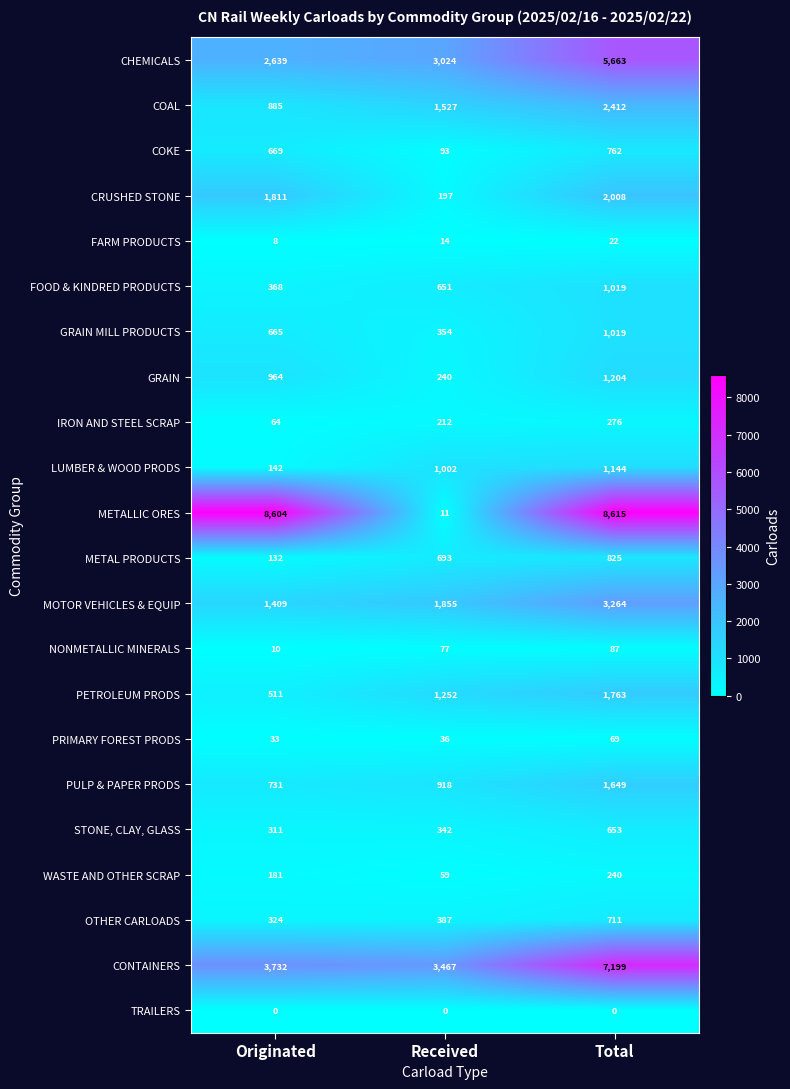

The GRAIN series shows 1204 at Total. True or false?

True